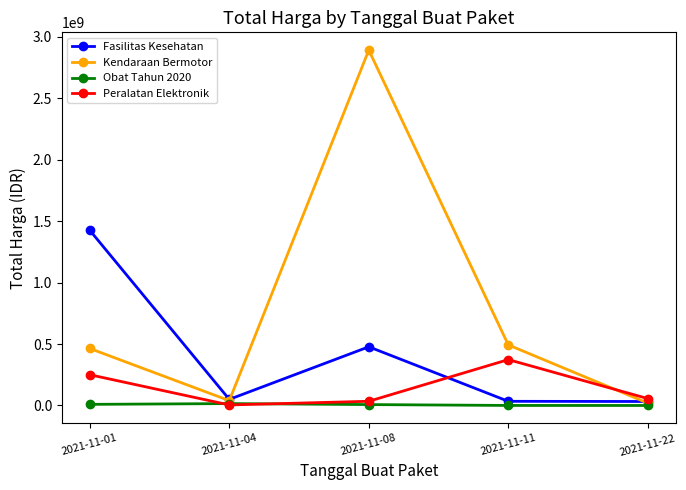

What is the average value of the Fasilitas Kesehatan series?

403927828